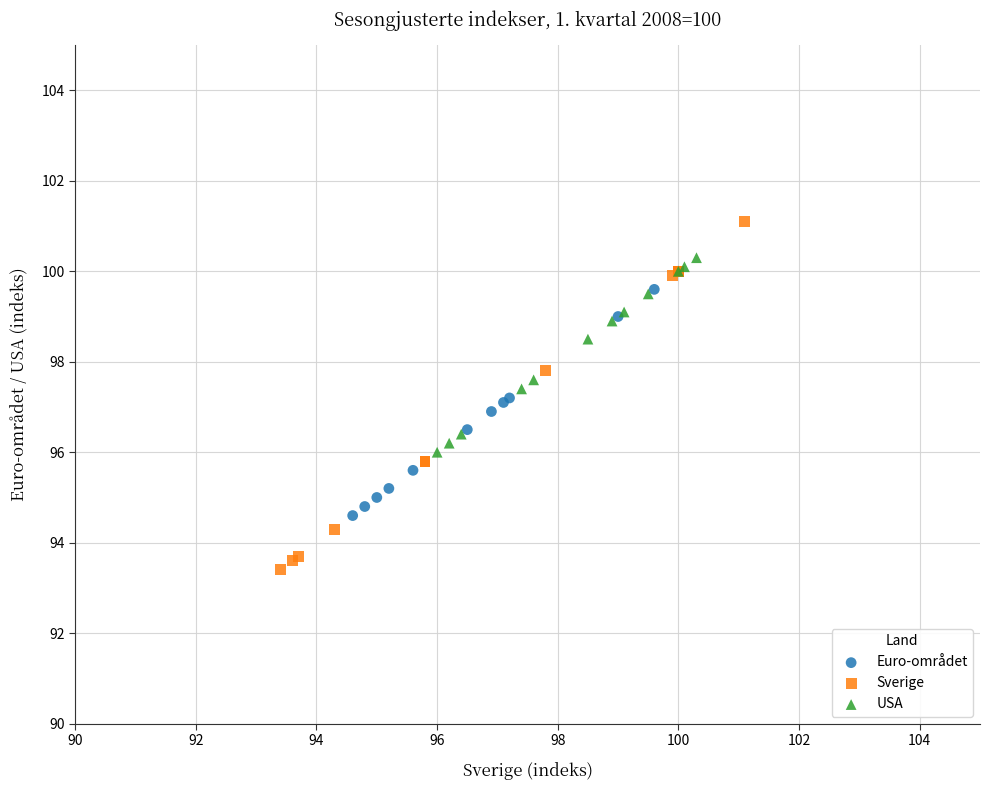

Which series has the widest spread of Y values?

Sverige